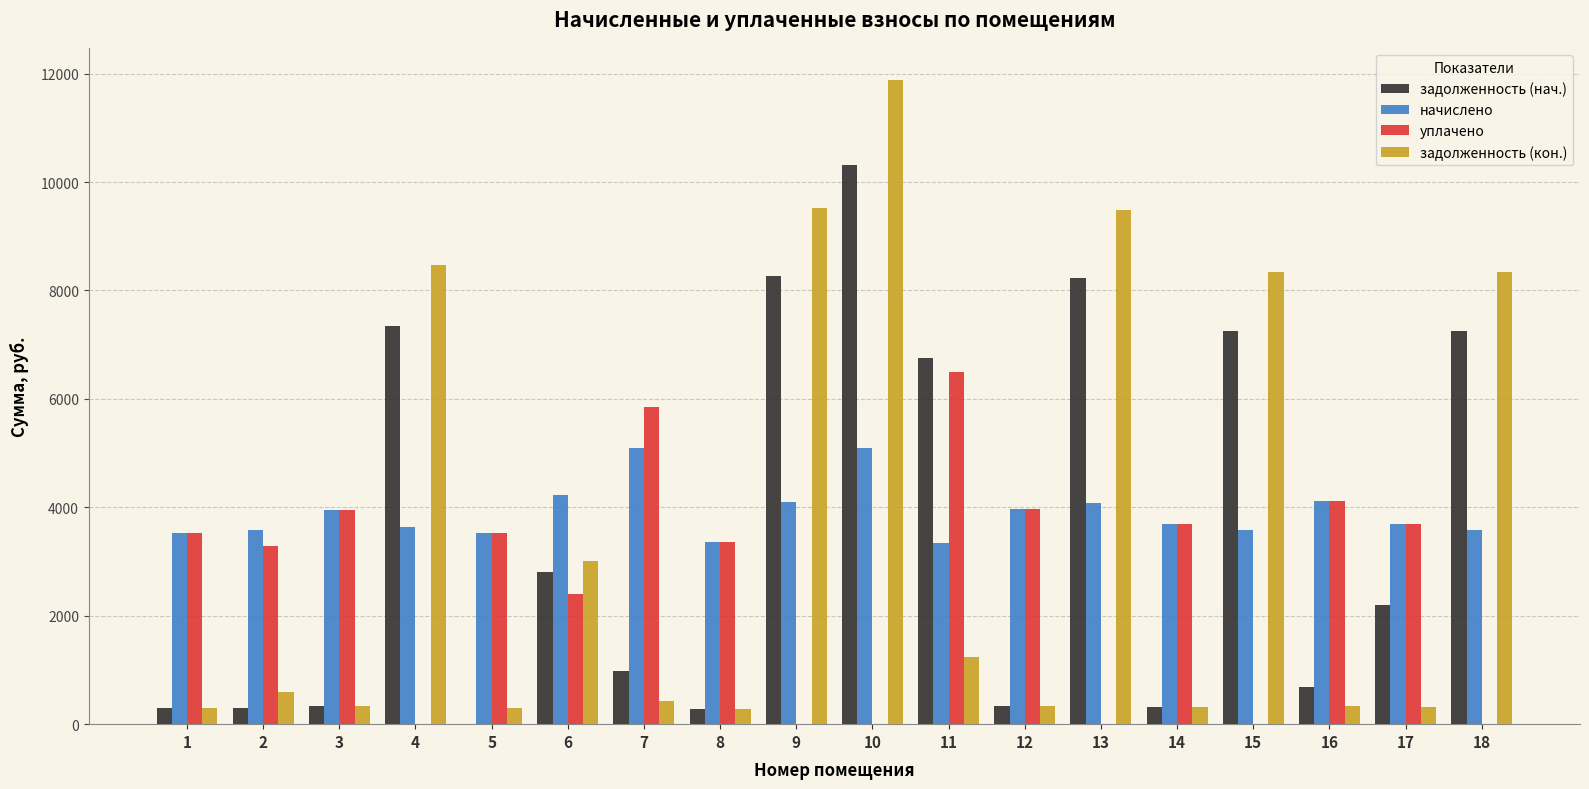

What is the sum of the начислено values at 16 and 11?

7468.6